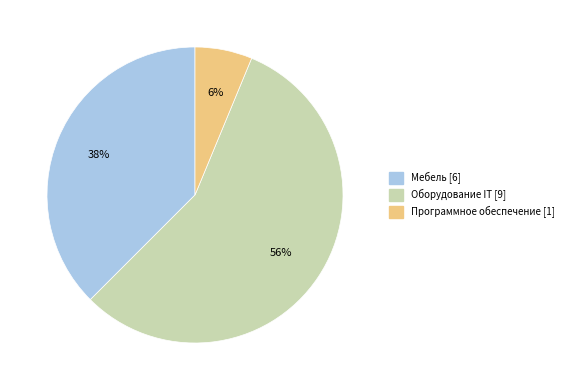

To the nearest percent, what is the difference between the largest and smallest slice percentages?

50%